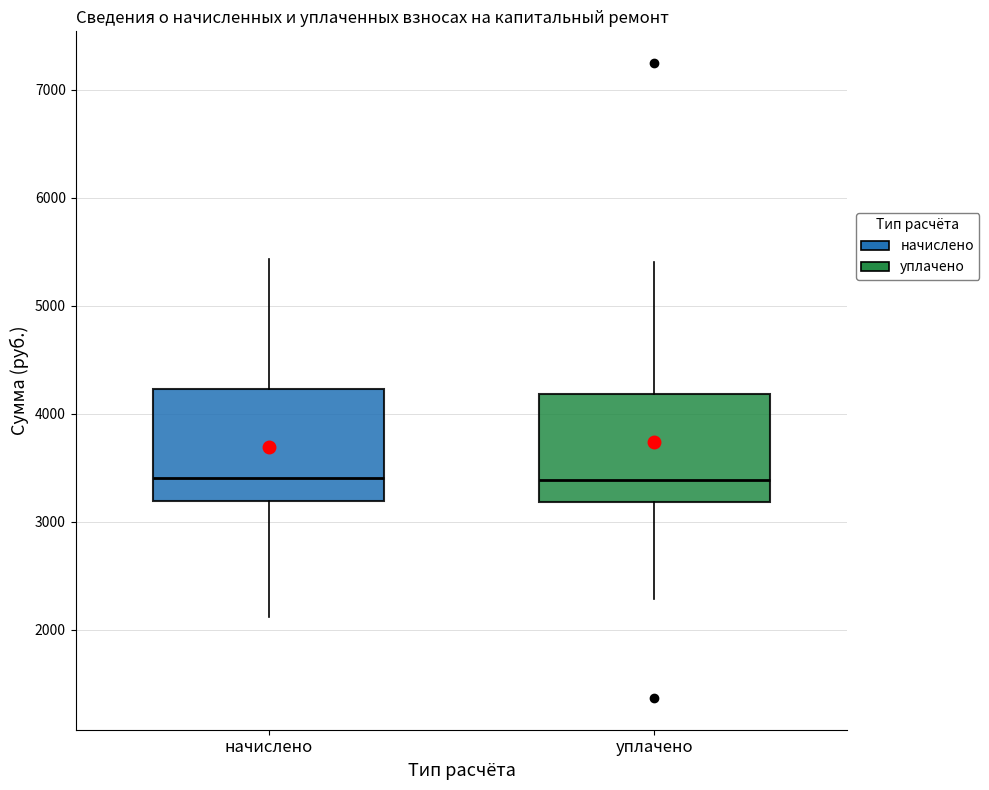

Reading left to right, transcribe this box plot: for each box, give where its median line is, the range the box spans, and where its two whiskers end, as read against the y-axis. The values are not printed on the chart, so give them approximately, as read against the axis.

начислено: median 3400, box 3200 to 4200, whiskers 2100 to 5400
уплачено: median 3400, box 3200 to 4200, whiskers 2300 to 5400